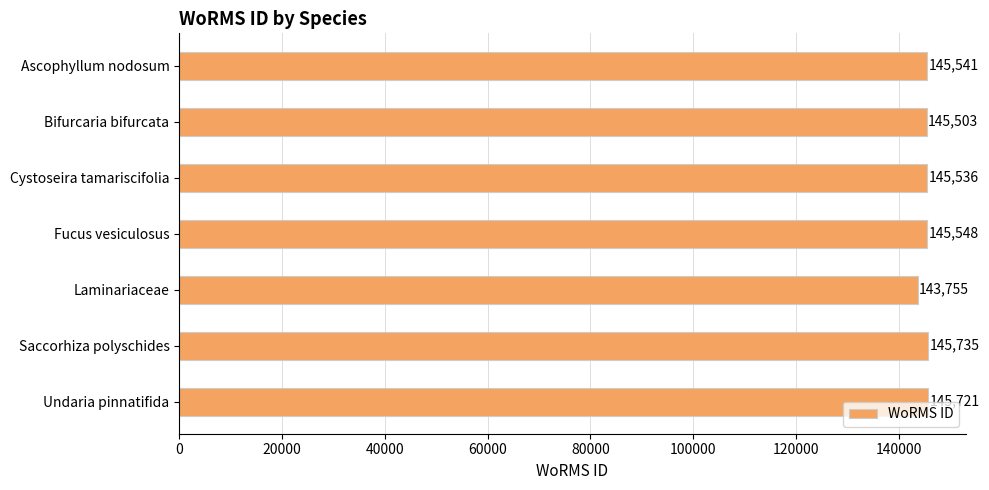

Between Fucus vesiculosus and Cystoseira tamariscifolia, which is larger?

Fucus vesiculosus